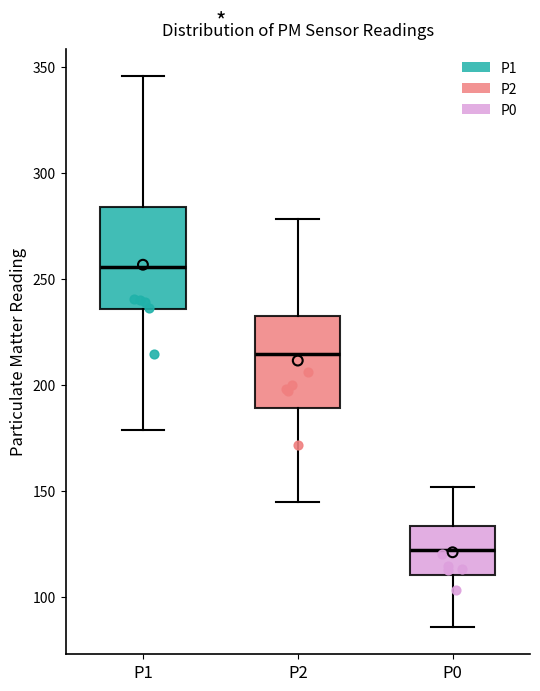

Which box is the tallest, from its lower edge to its upper edge?

P1